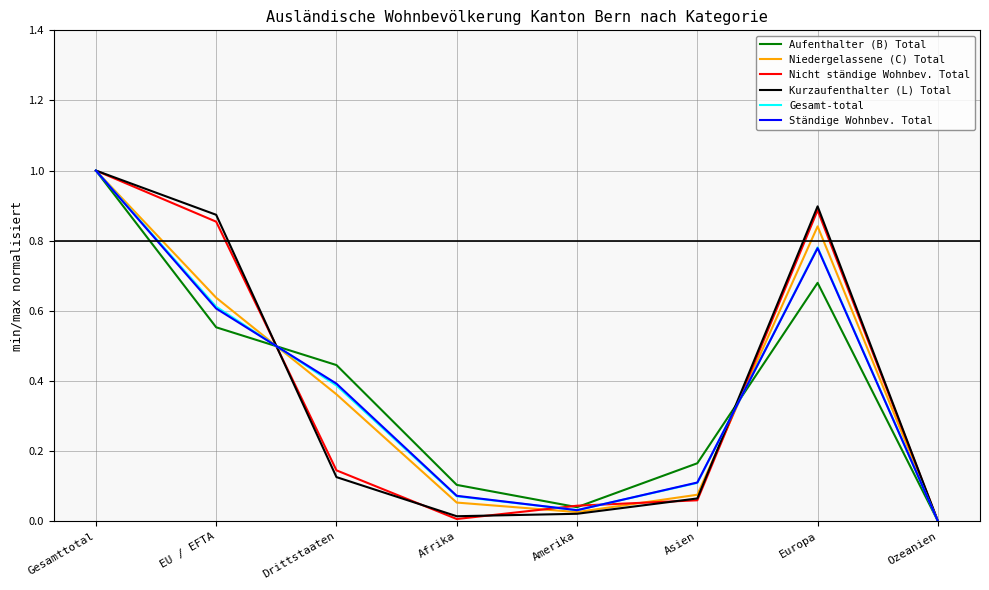

The Aufenthalter (B) Total series shows 0.1 at Drittstaaten. True or false?

False